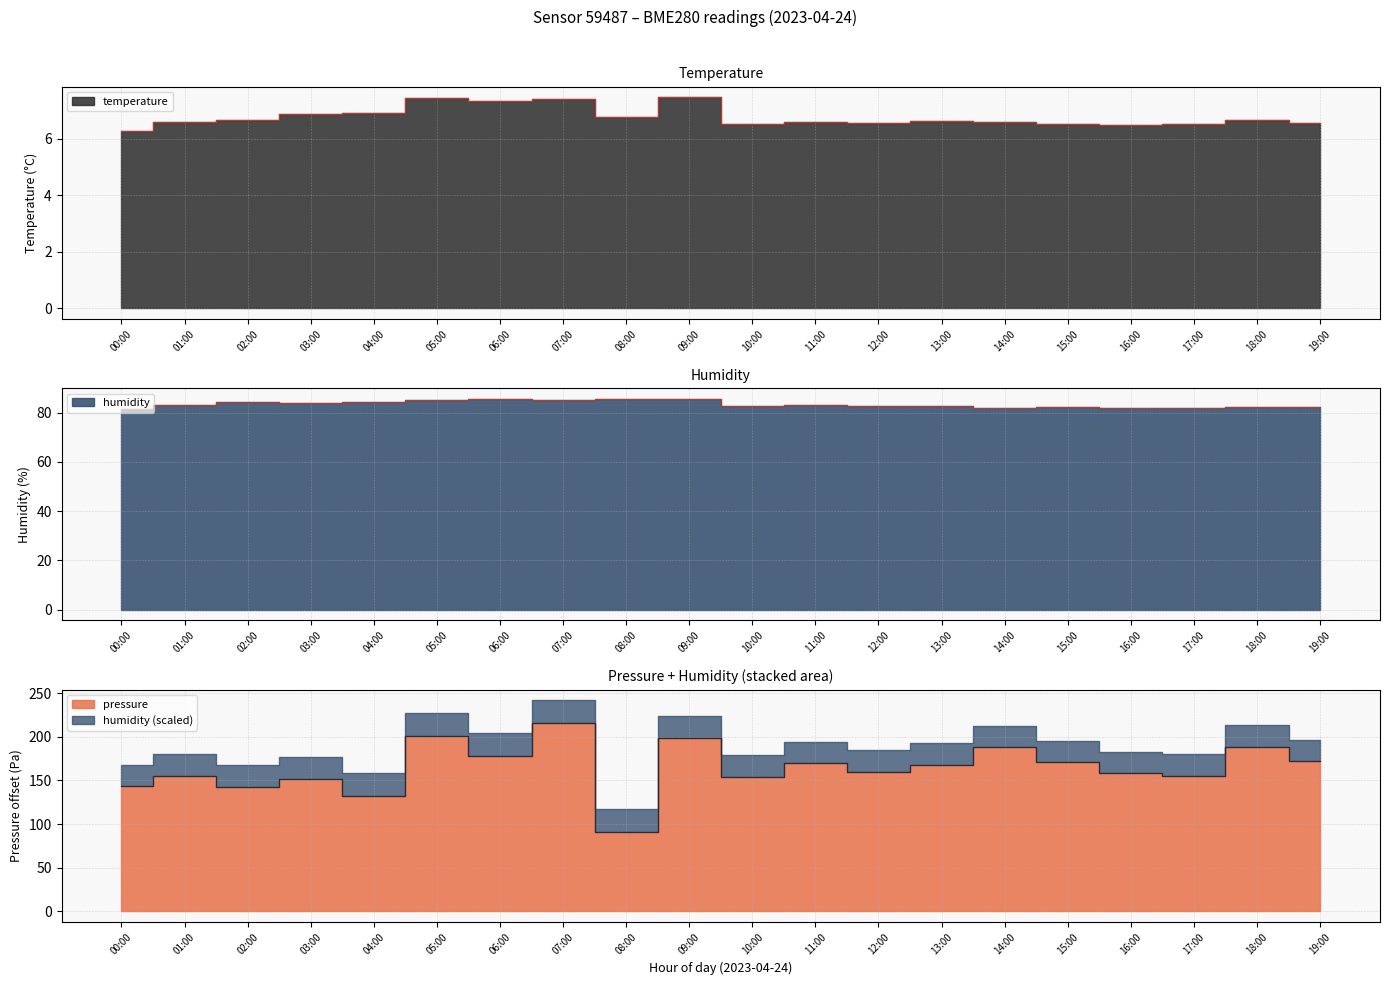

At which category does pressure reach its first local valley?

02:00